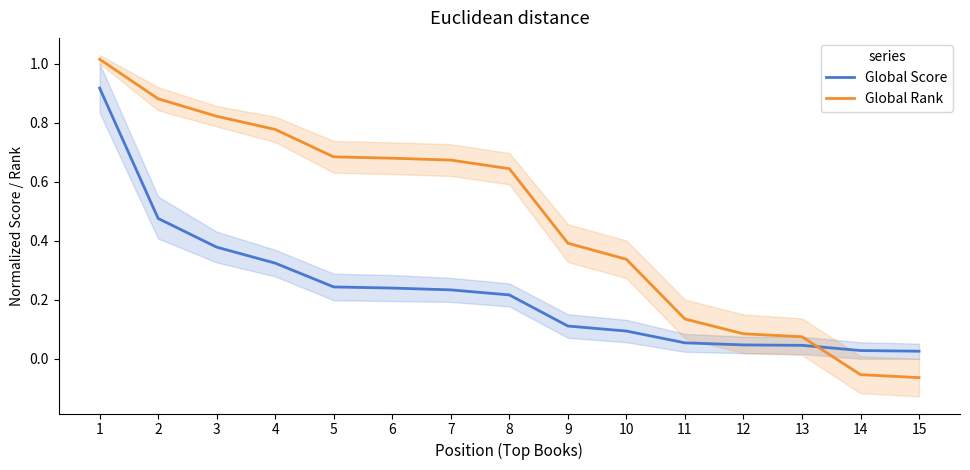

How many lines are shown in the chart?

2